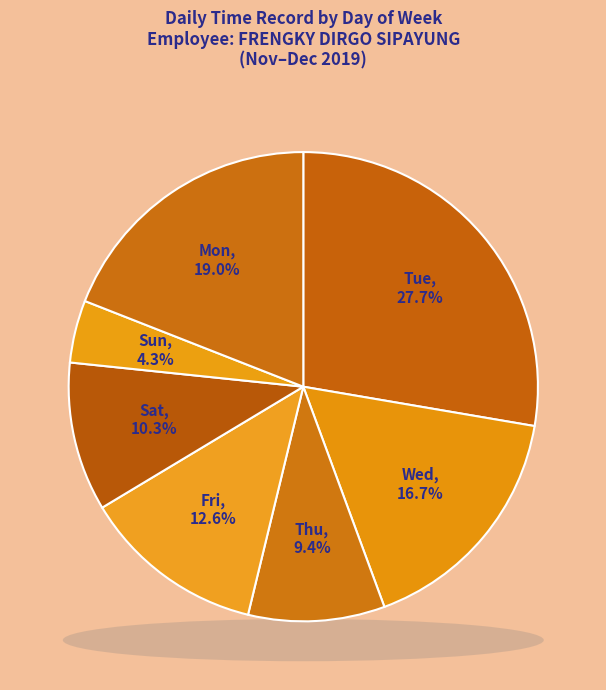

What is the largest slice in the pie chart?

Tue